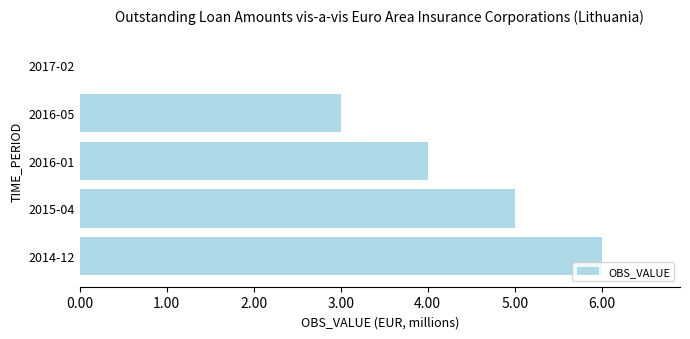

Approximately how many times larger is the value at 2016-05 compared to 2014-12?

0.5